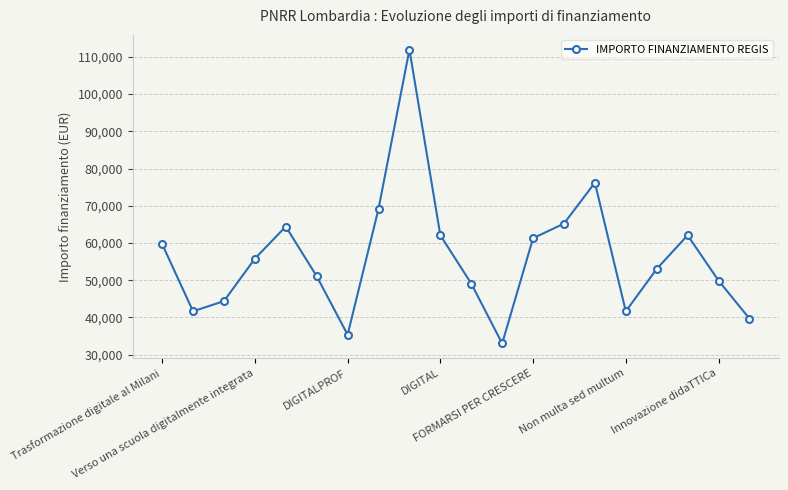

What is the value of the 6th point from the left?

51064.5